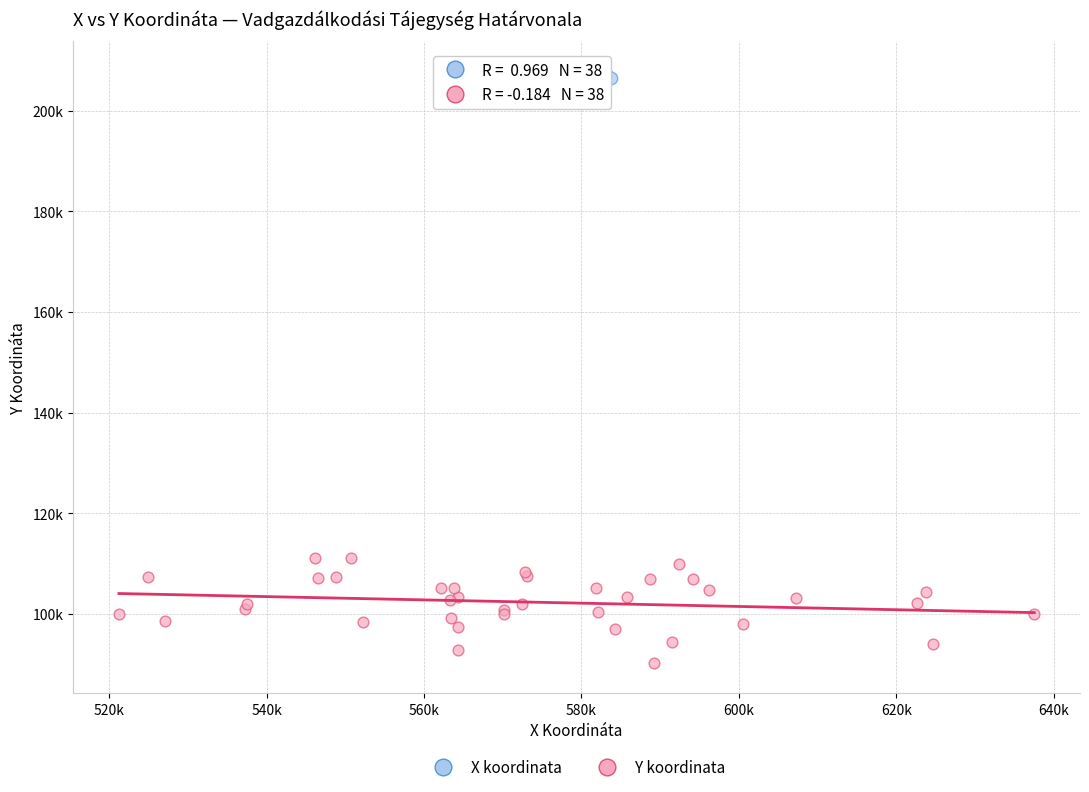

Which series reaches the minimum Y coordinate?

Y koordinata